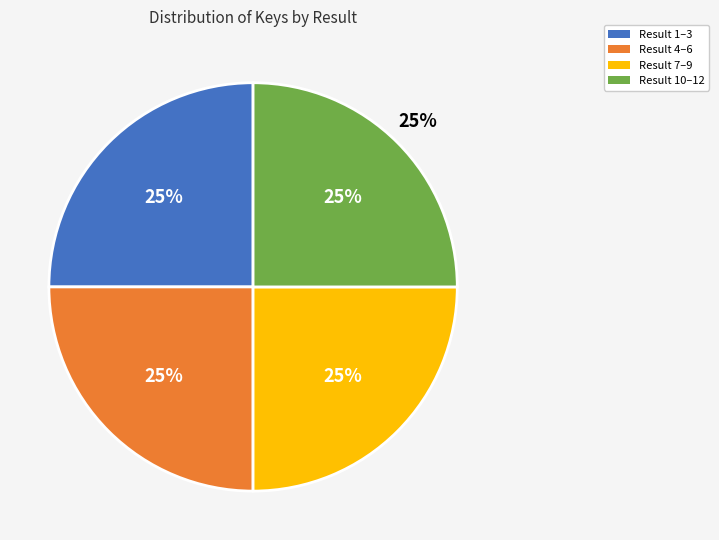

To the nearest percent, what portion does 2 represent?

8%